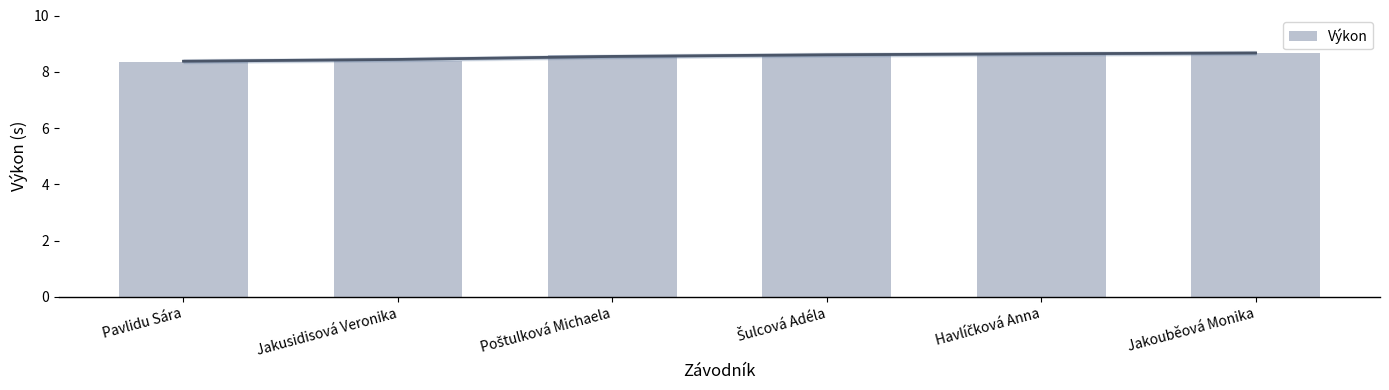

Rank the categories by value from highest to lowest.

Jakouběová Monika, Havlíčková Anna, Šulcová Adéla, Poštulková Michaela, Jakusidisová Veronika, Pavlidu Sára